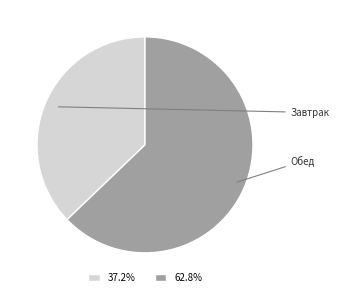

Is there a majority slice in this chart?

Yes